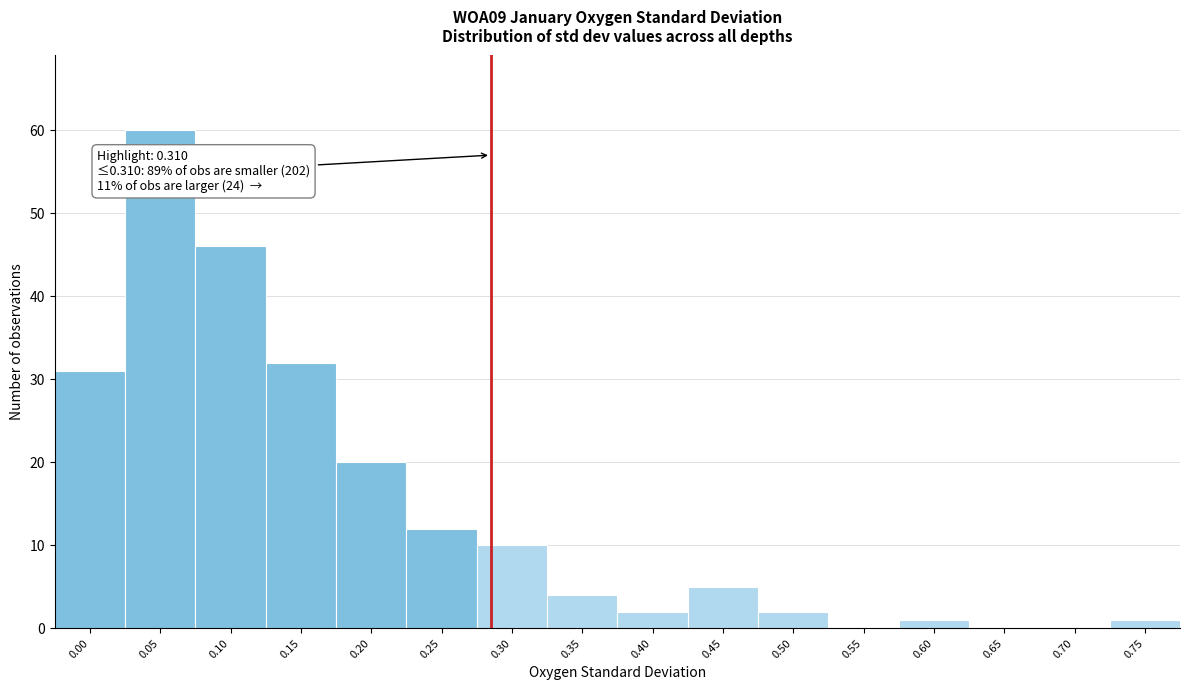

Reading right to left, list all the values displayed in this chart.

0.75=1	0.70=0	0.65=0	0.60=1	0.55=0	0.50=2	0.45=5	0.40=2	0.35=4	0.30=10	0.25=12	0.20=20	0.15=32	0.10=46	0.05=60	0.00=31